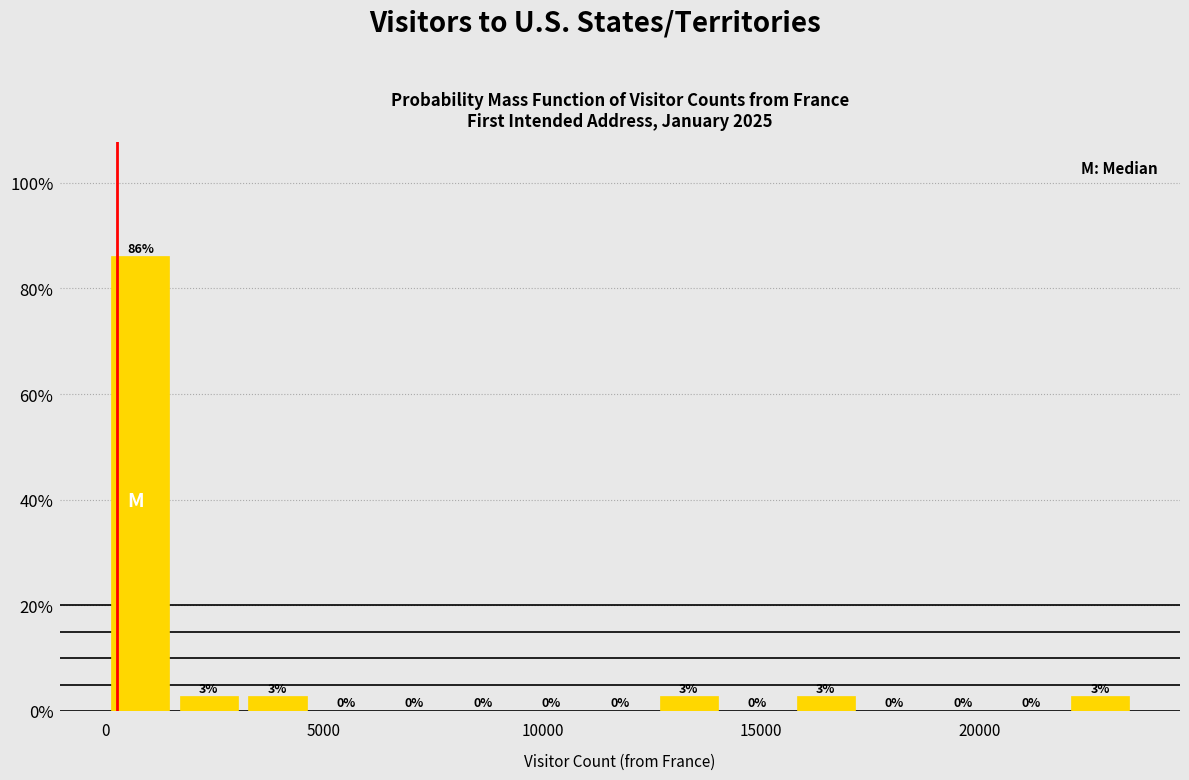

Read against the x-axis, roughly where is the centre of the tallest bar?

1000